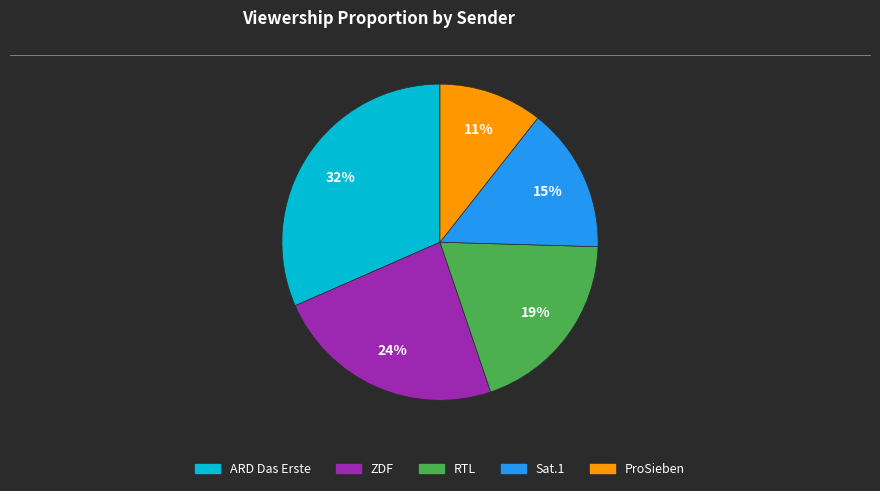

To the nearest percent, what portion does ARD Das Erste represent?

32%